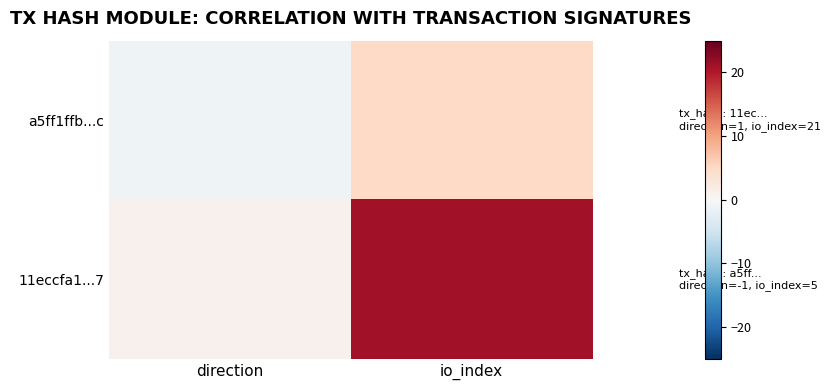

Reading left to right, transcribe all the data shown in this chart.

a5ff1ffb...c: direction=-1	io_index=5
11eccfa1...7: direction=1	io_index=21